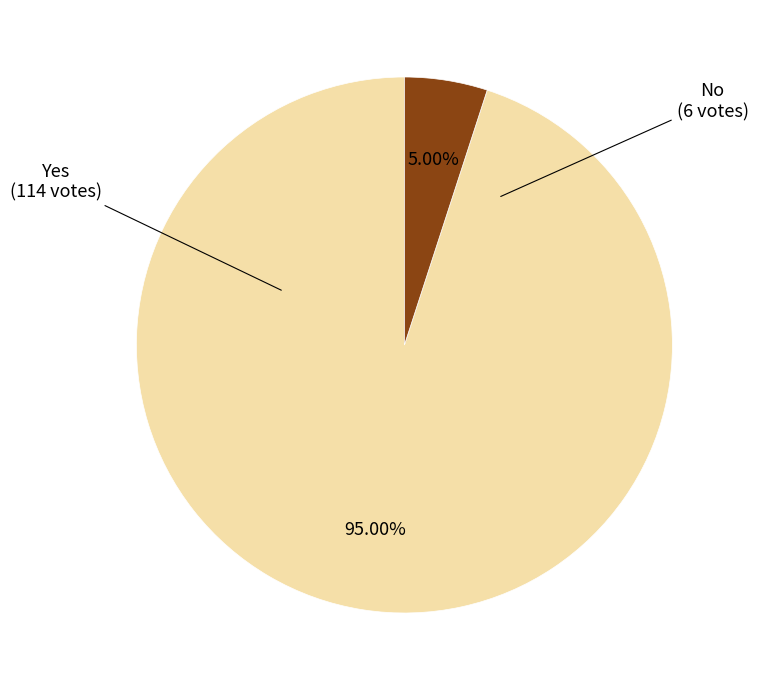

Between Yes and No, which is larger?

Yes